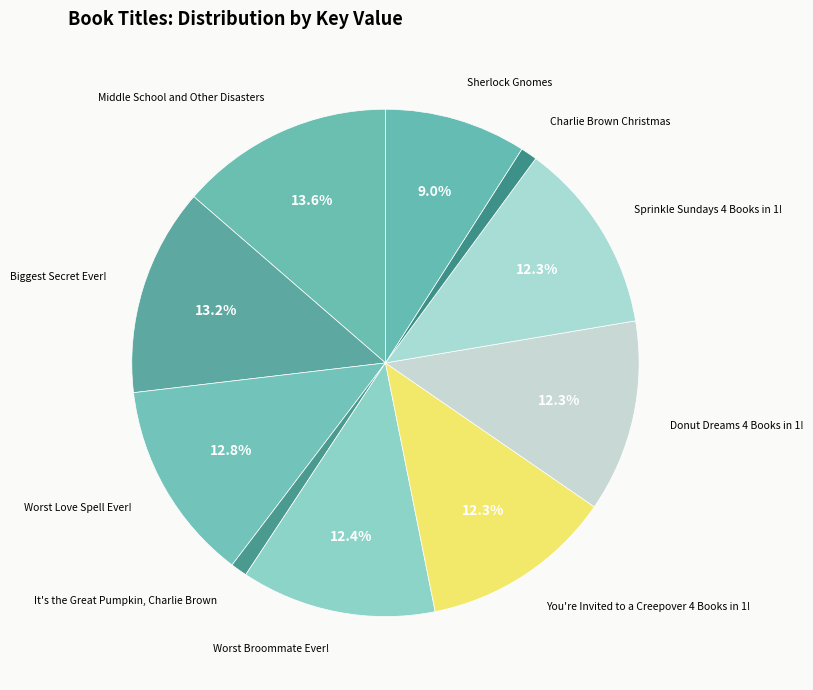

Count the number of slices in the pie.

10